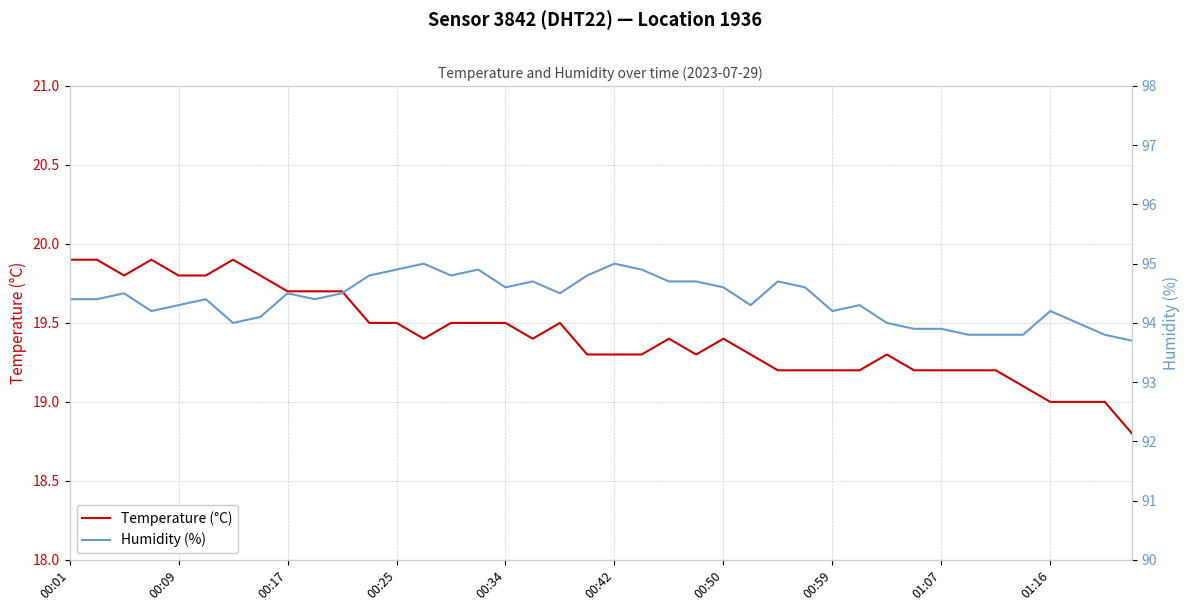

True or false: humidity and temperature intersect in this chart.

False